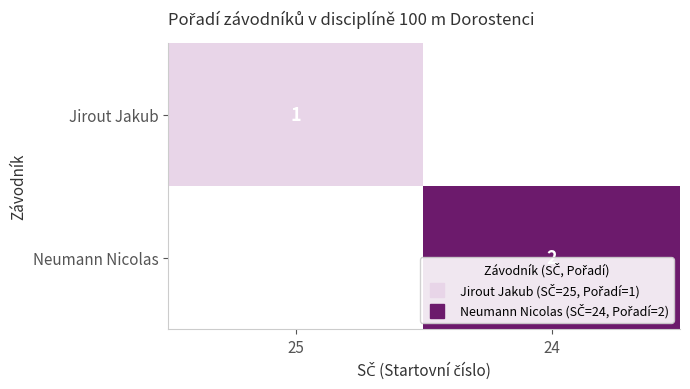

The Jirout Jakub series shows 1 at 25. True or false?

False